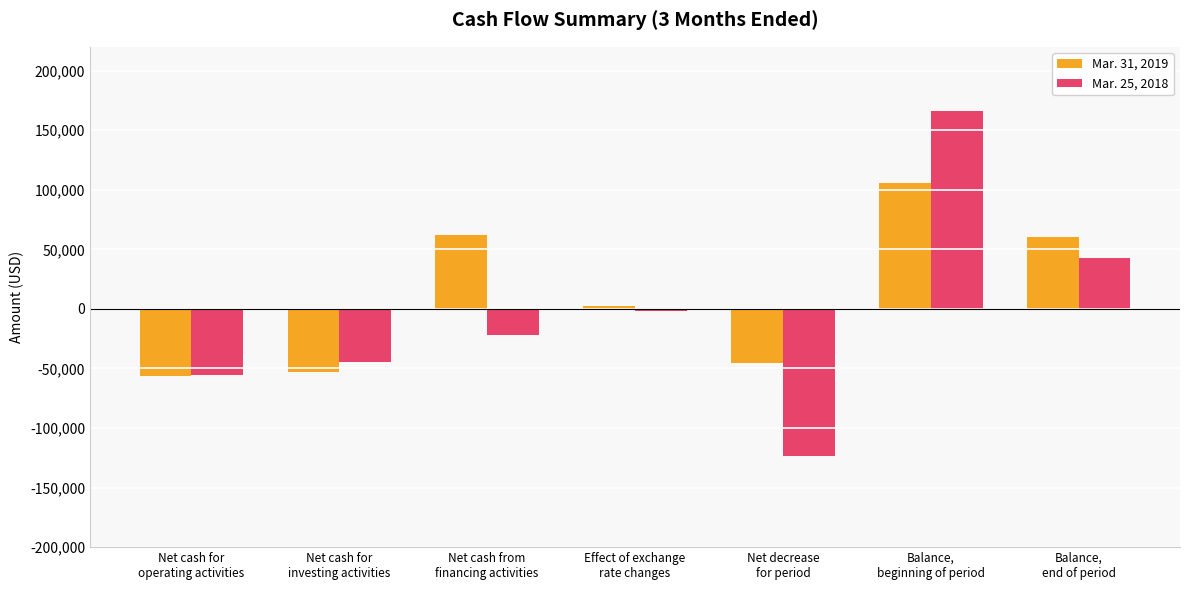

What is the difference between the maximum and second lowest values in the Mar. 25, 2018 series?

221463